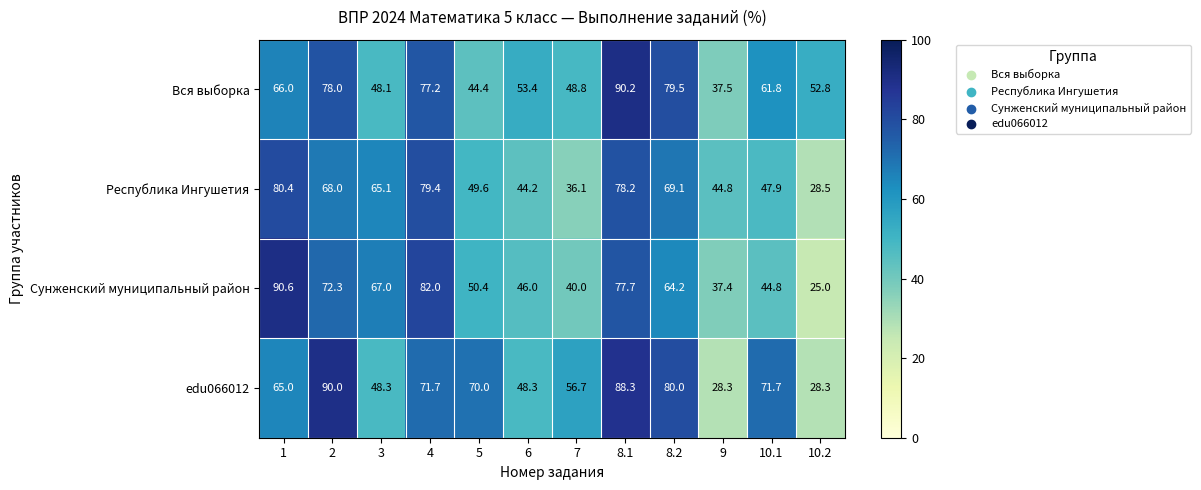

Which category has the highest value across all series?

1